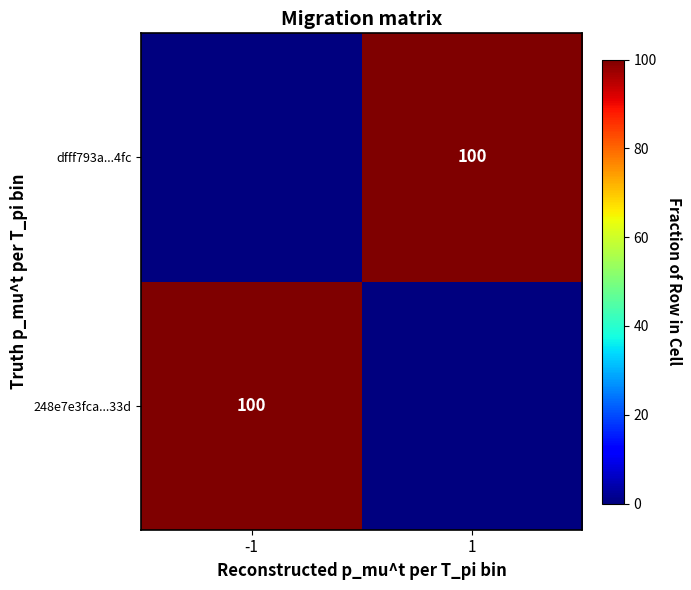

The 248e7e3fca...33d series shows 156 at -1. True or false?

False